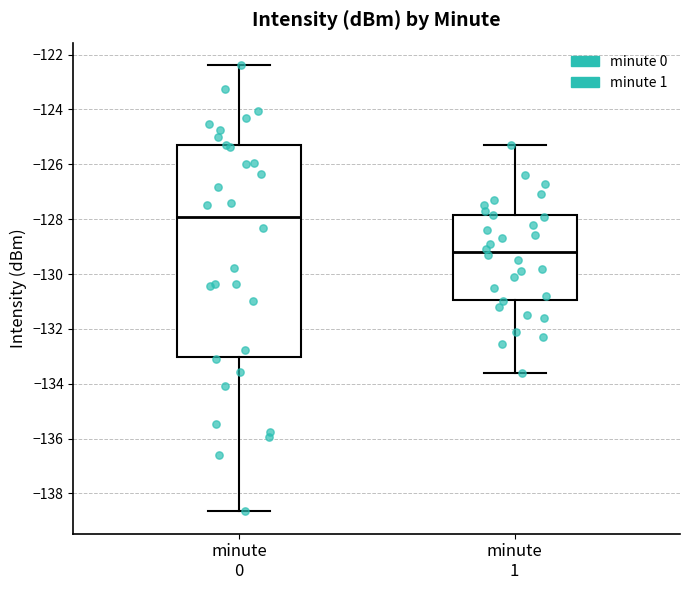

Which box has the lowest median line?

minute 1